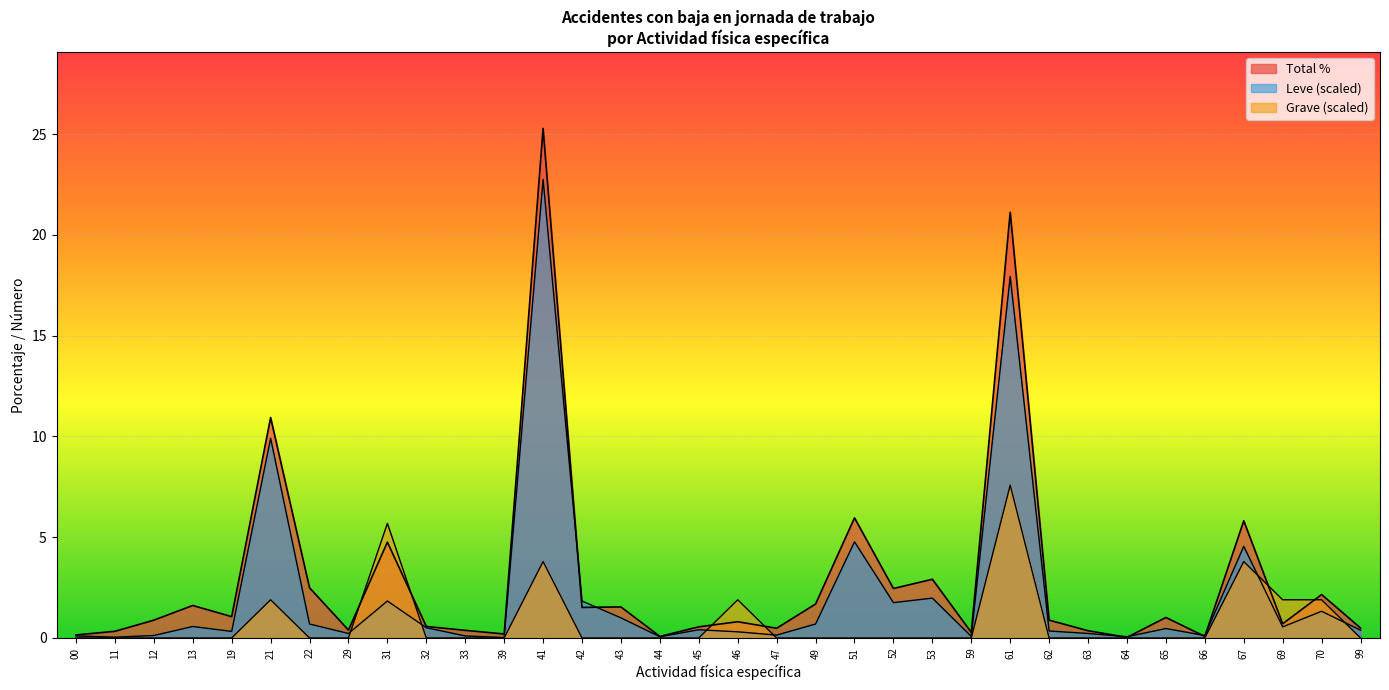

List the labels in order of Grave value, smallest first.

00, 11, 12, 13, 19, 22, 29, 32, 33, 39, 42, 43, 44, 45, 47, 49, 51, 52, 53, 59, 62, 63, 64, 65, 66, 99, 21, 46, 69, 70, 41, 67, 31, 61